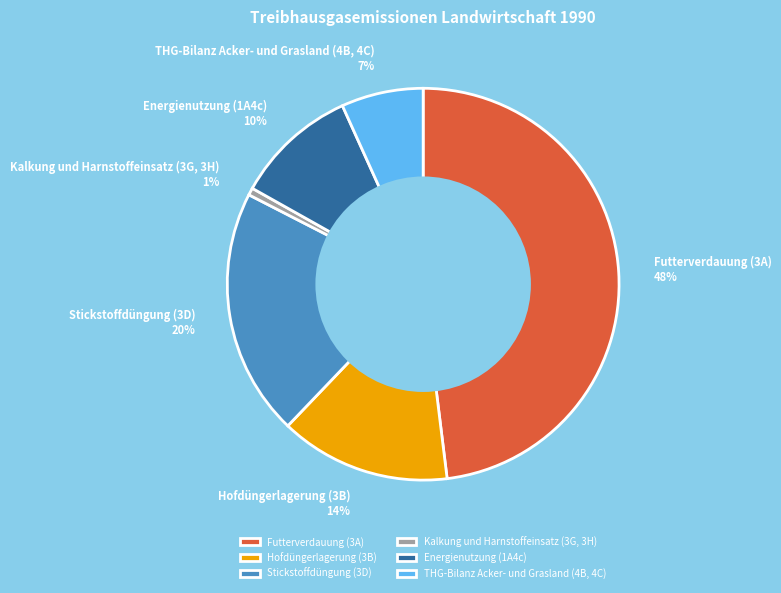

To the nearest percent, what percentage of the pie is Stickstoffdüngung (3D)?

20%